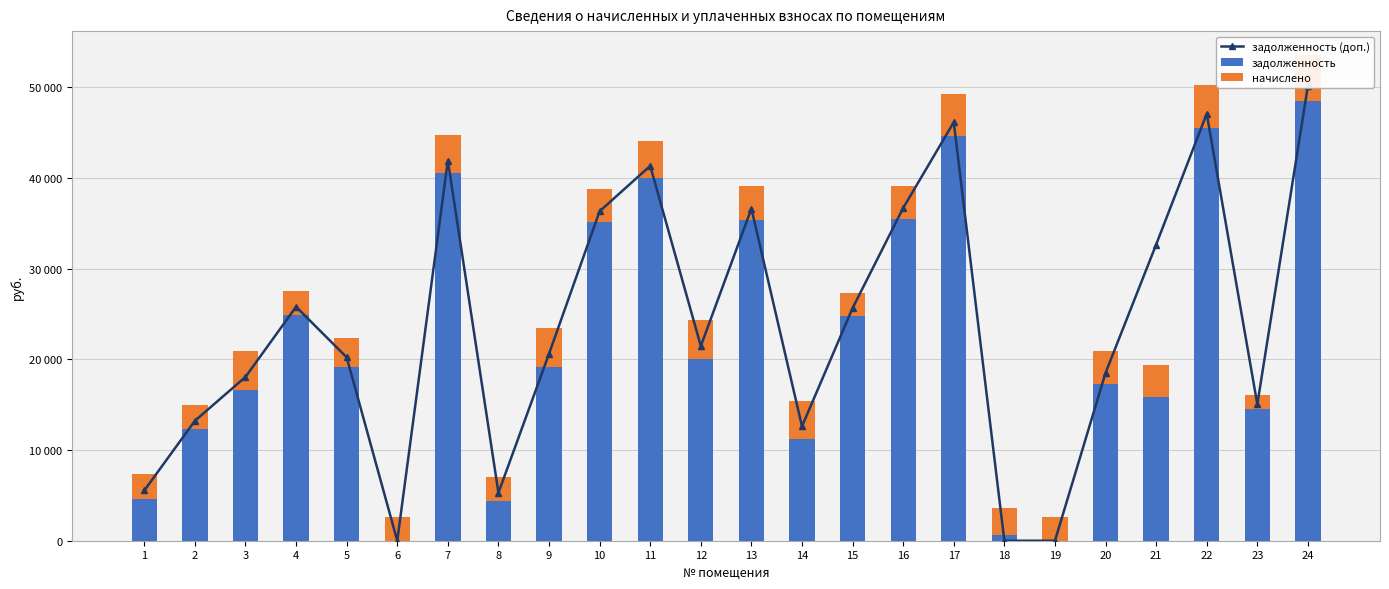

The value of начислено at 12 is 4320.0. True or false?

True